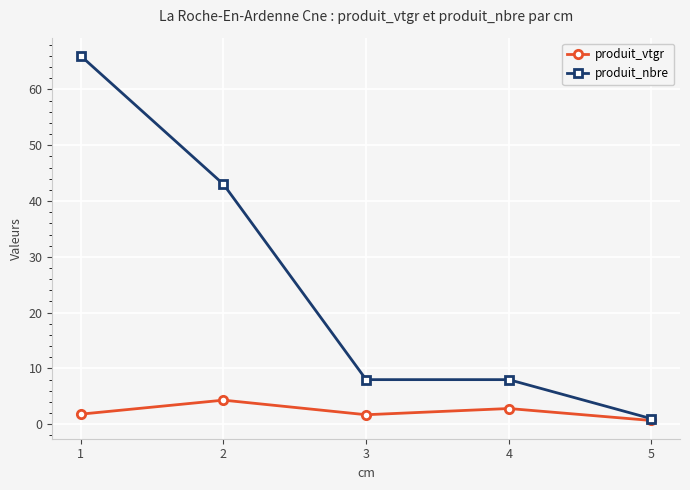

What is the difference between the second highest and minimum values in the produit_vtgr series?

2.1